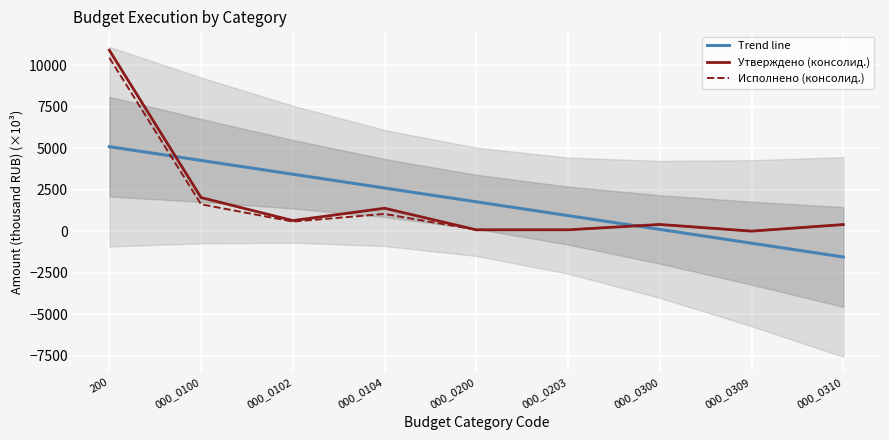

What is the minimum value for Утверждено (консолид.)?

5.0